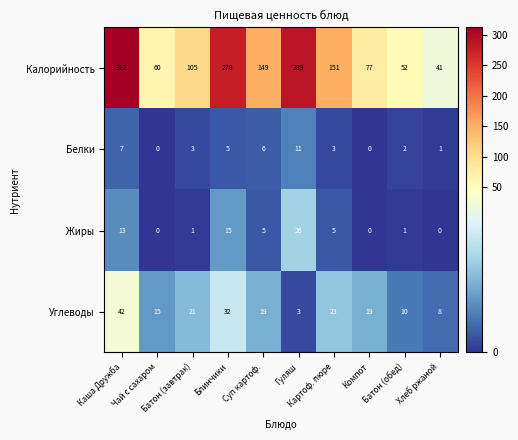

What is the minimum value for Калорийность?

41